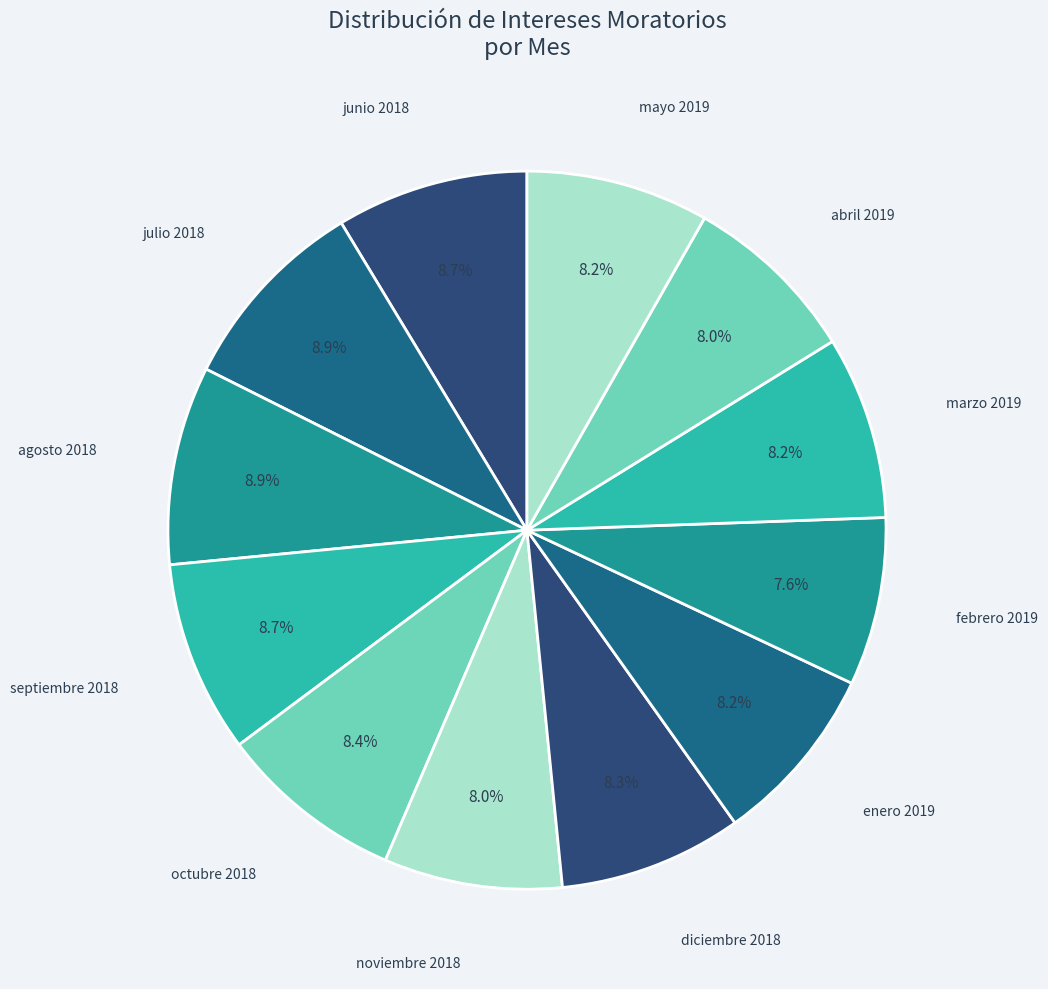

Which category has the smallest portion of the pie?

febrero 2019